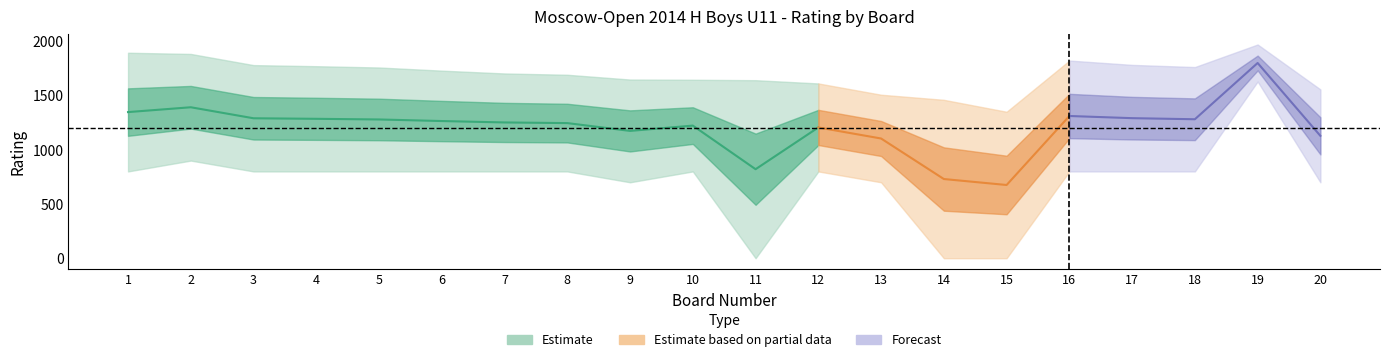

Is it true that White_Points equals 3.5 at 9?

False